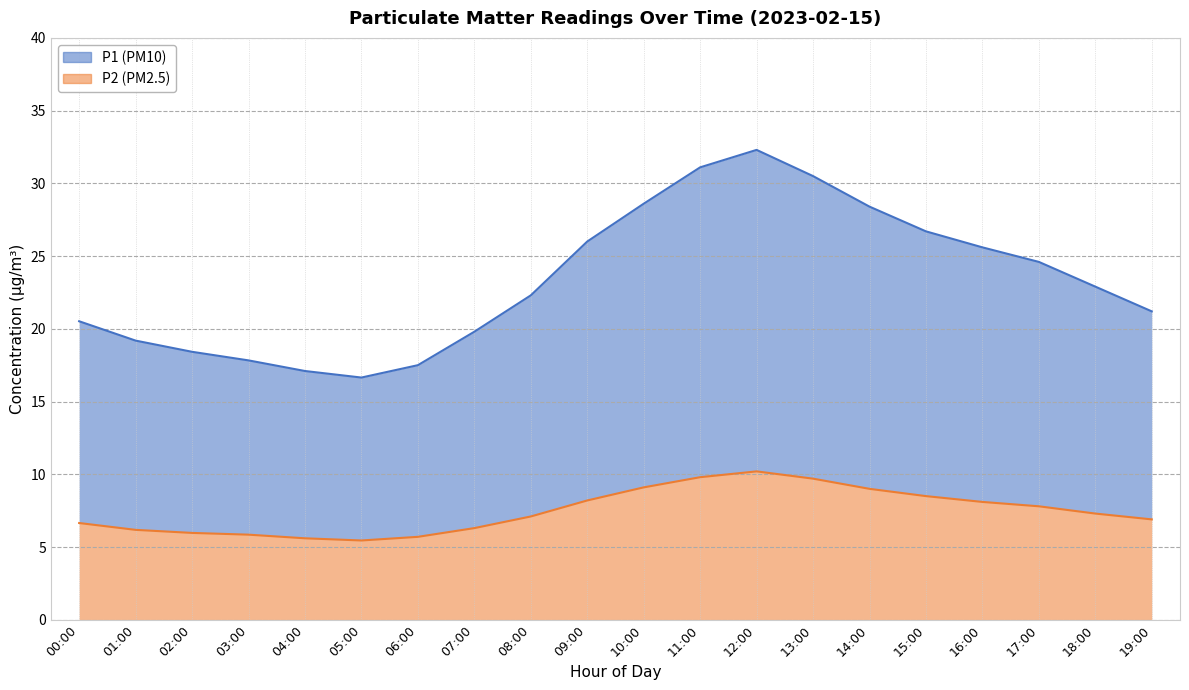

True or false: P1 and P2 intersect in this chart.

False